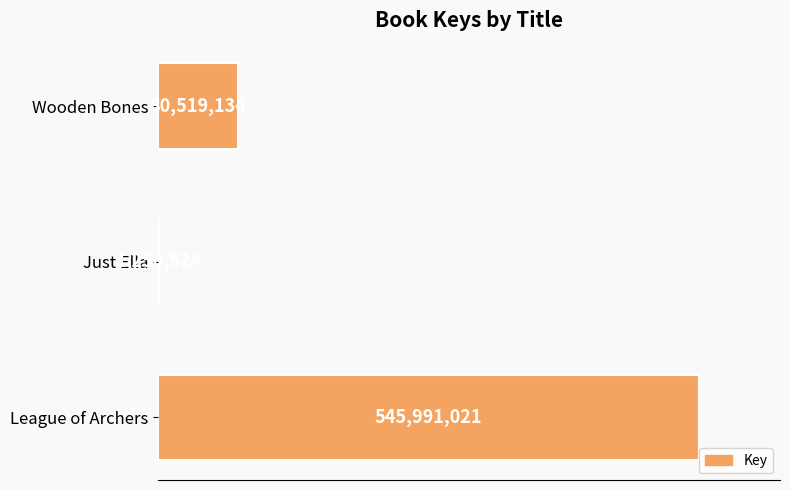

At which label is the value closest to 273620772?

Wooden Bones